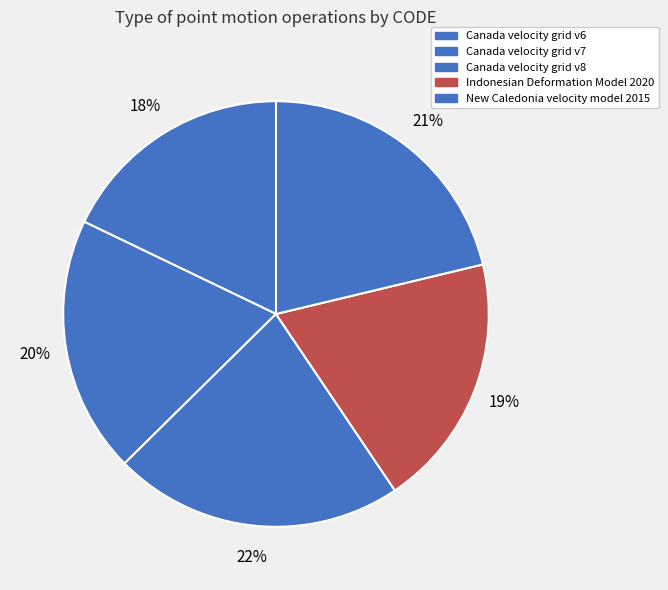

What is the largest slice in the pie chart?

Canada velocity grid v8